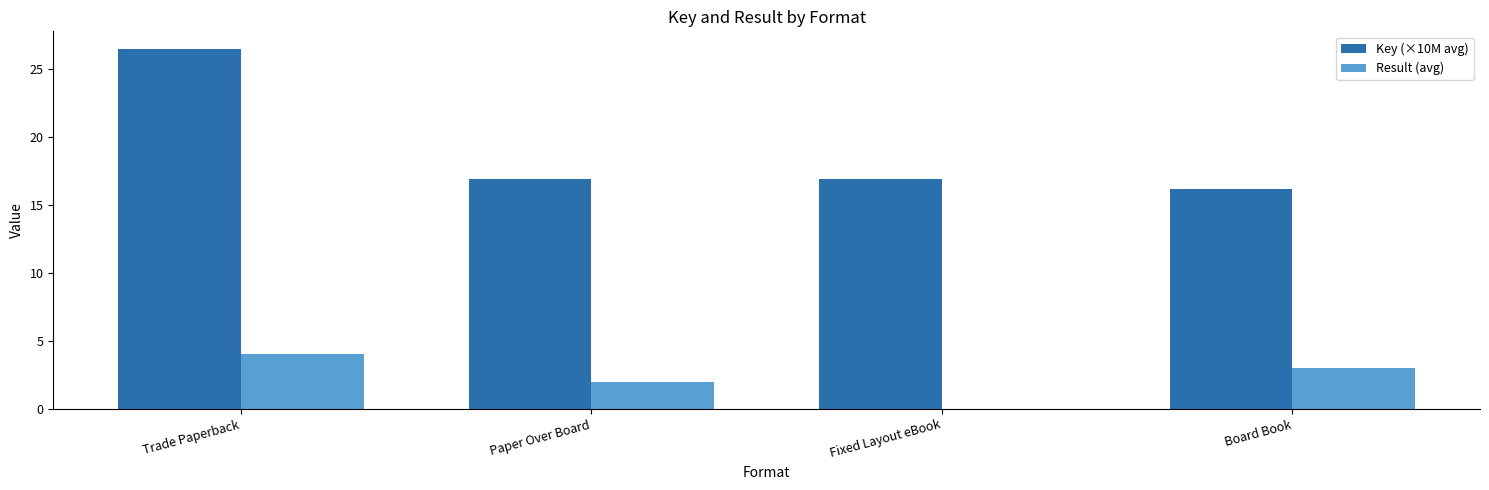

At which category is the sum across all series the highest?

Trade Paperback